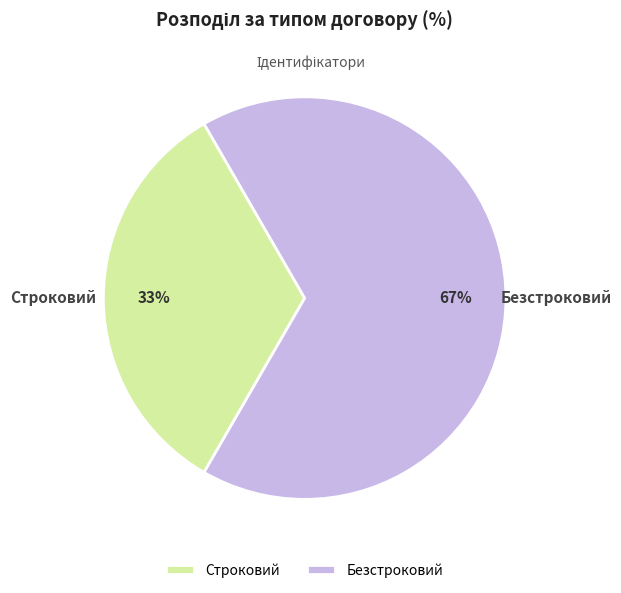

To the nearest percent, what is the average slice percentage?

50%